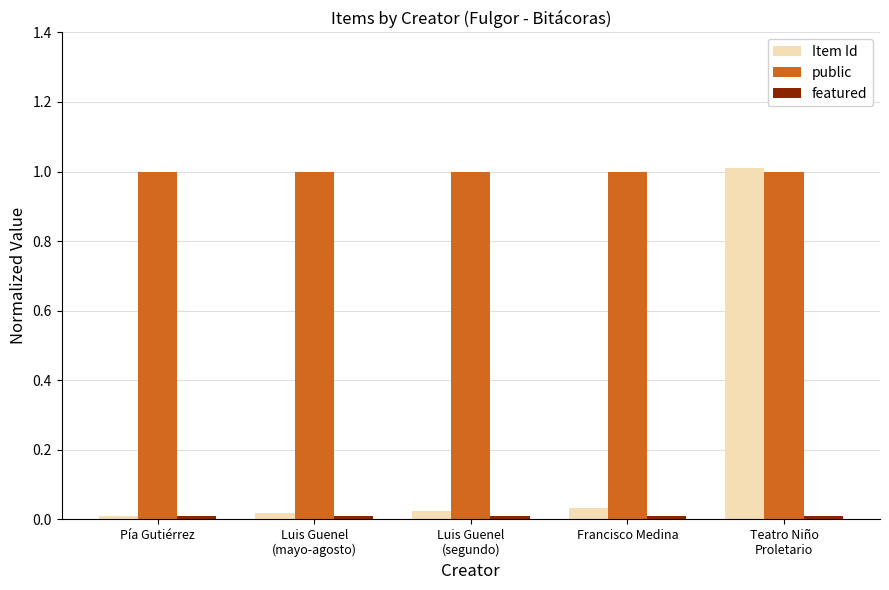

What is the label of the 4th bar from the left?

Francisco Medina